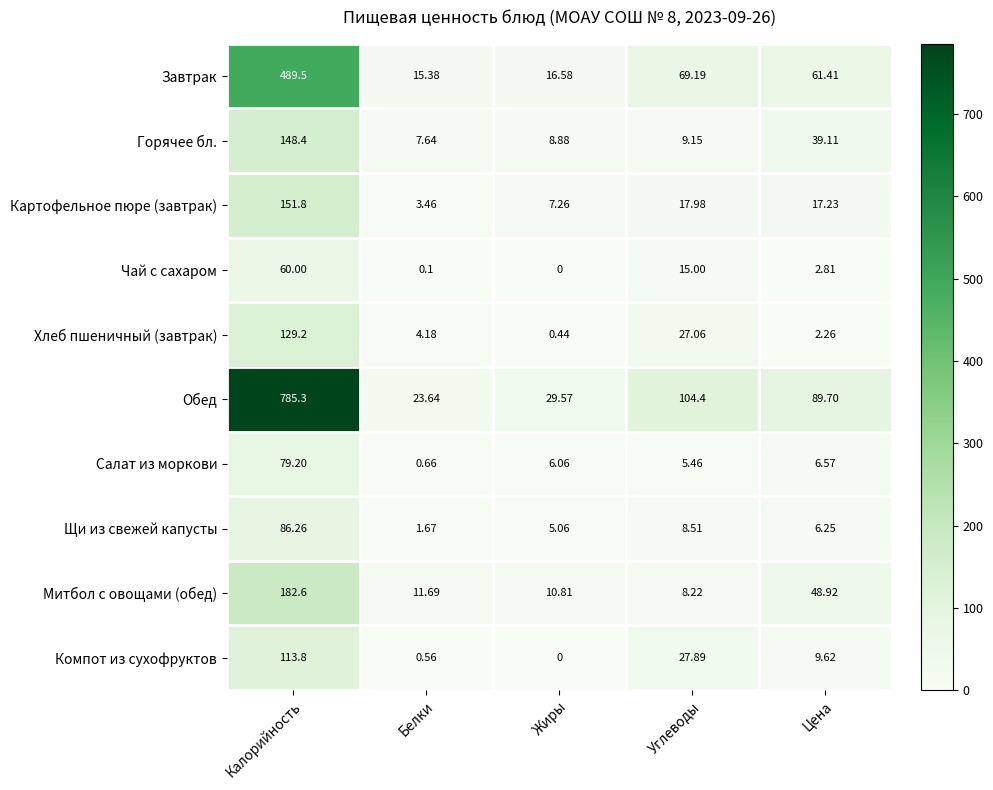

Which label corresponds to the smallest value in the chart?

Жиры